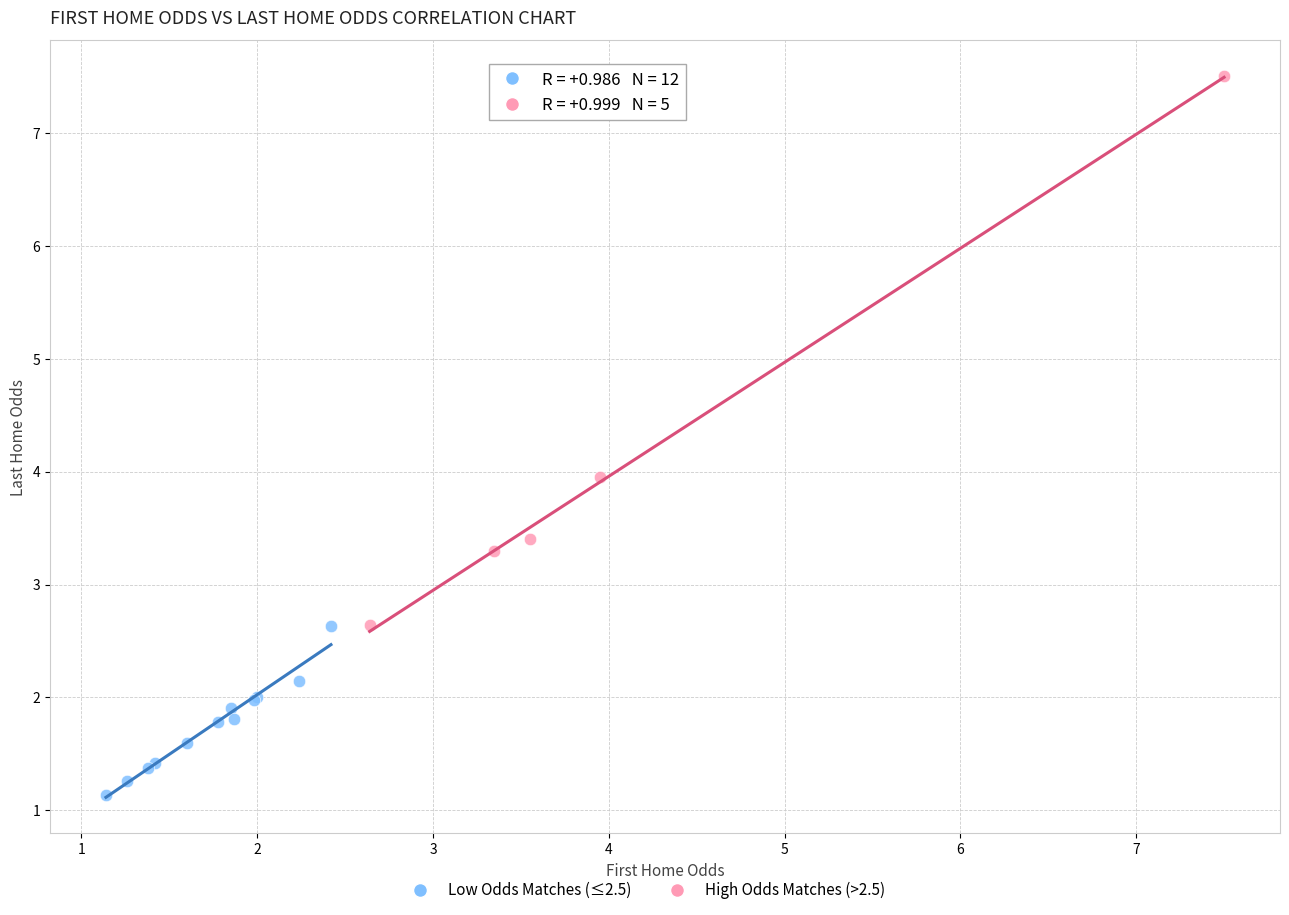

Which series reaches the maximum Y coordinate?

High Odds Matches (>2.5)